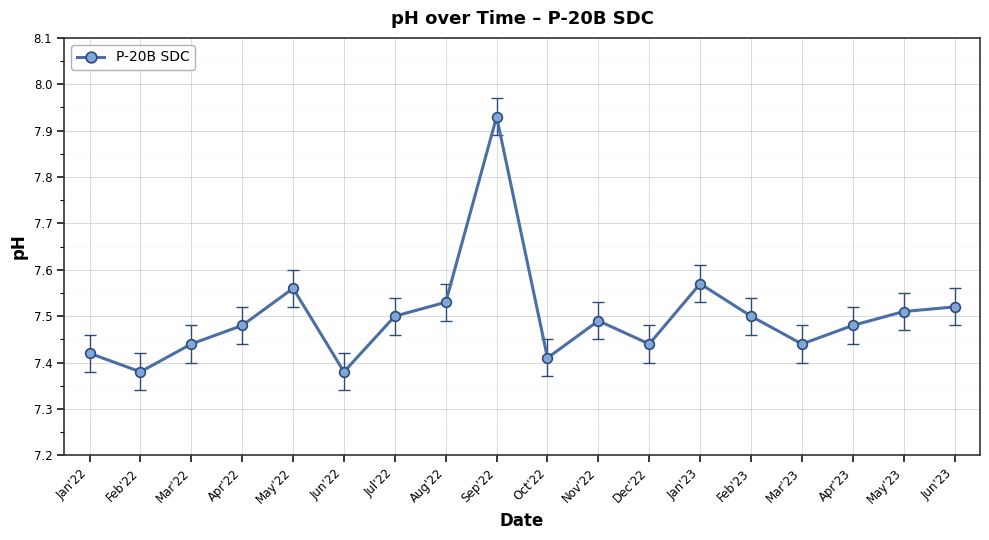

Is it true that the value at Nov'22 is 11.9?

False